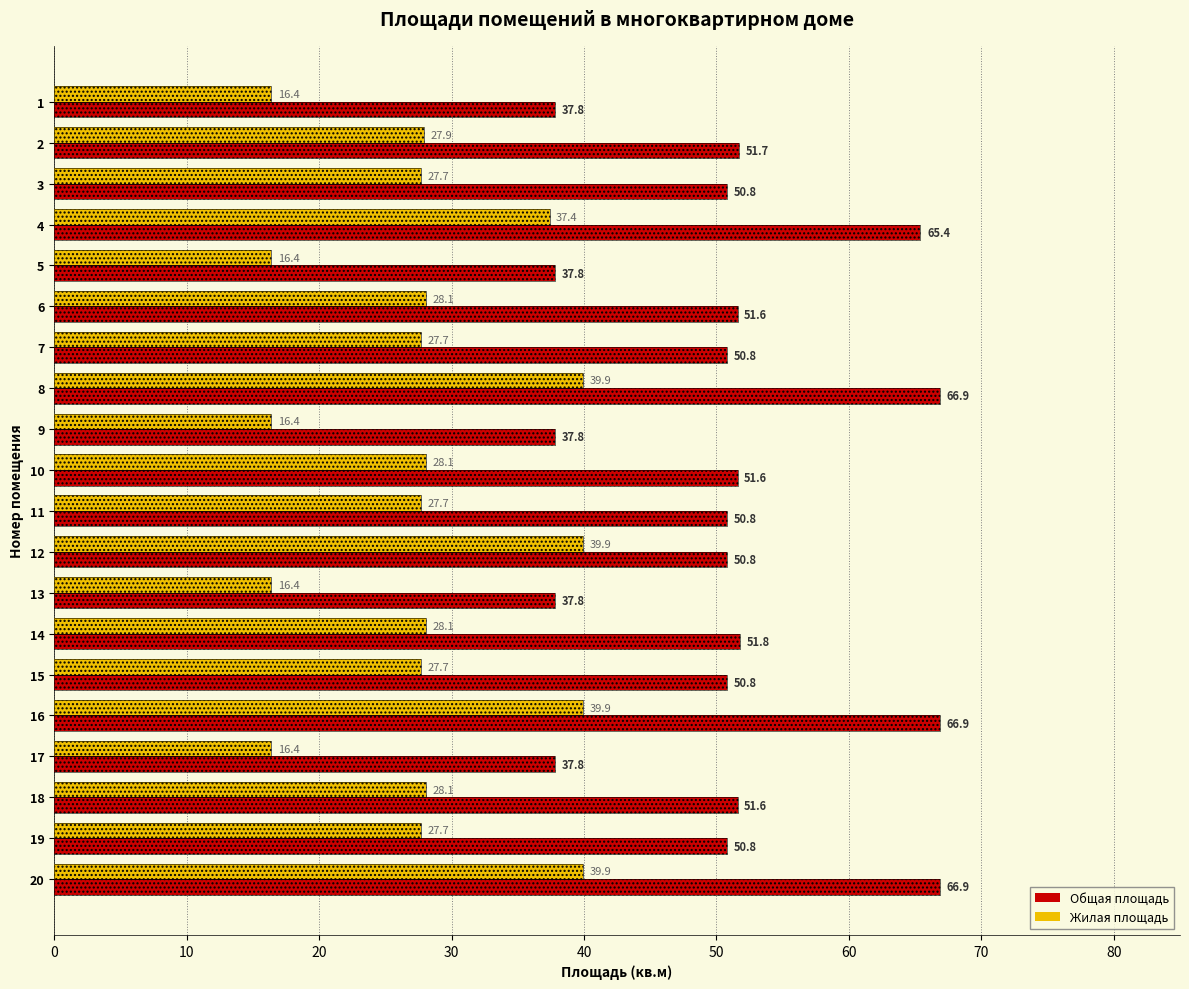

At how many categories does at least one series exceed 62?

4